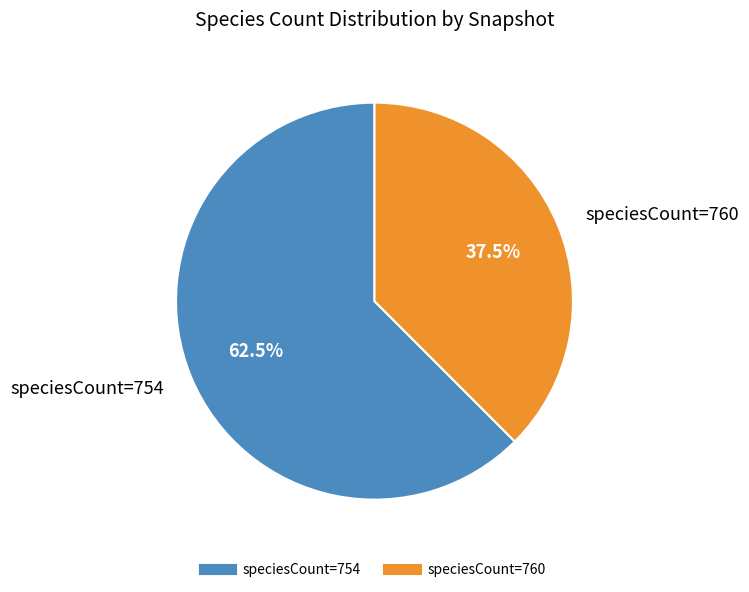

Does any single category account for the majority?

Yes